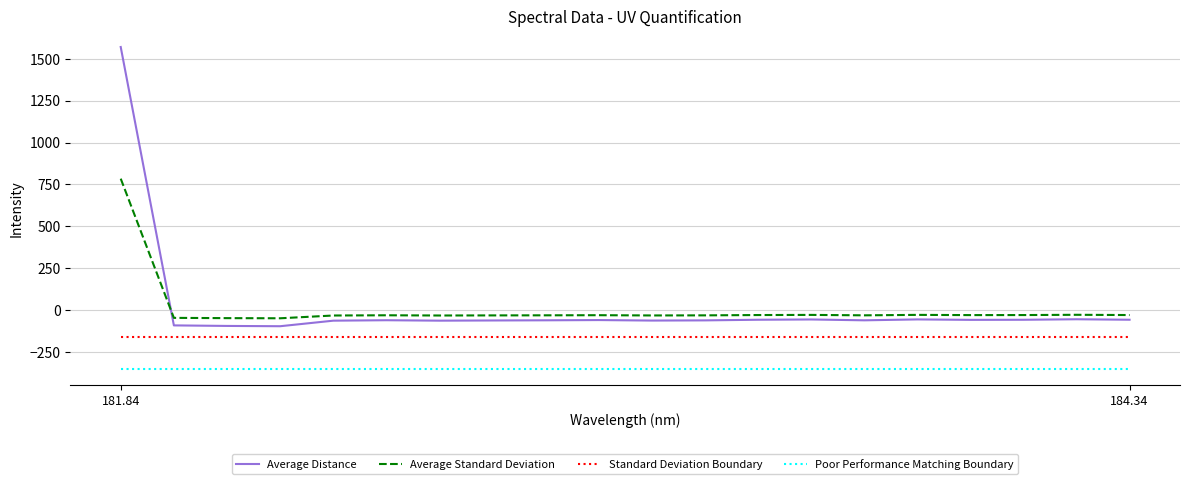

Is this an area chart (filled region under the line)?

No